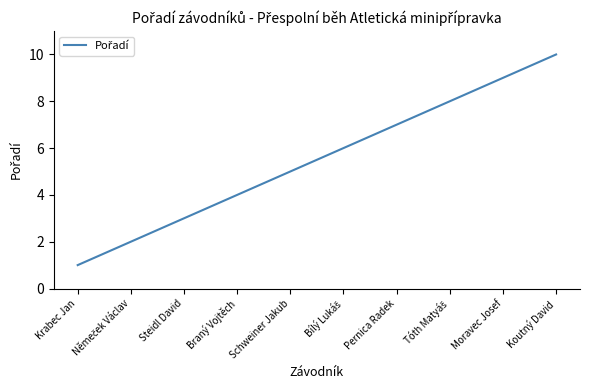

The value at Krabec Jan is 2. True or false?

False